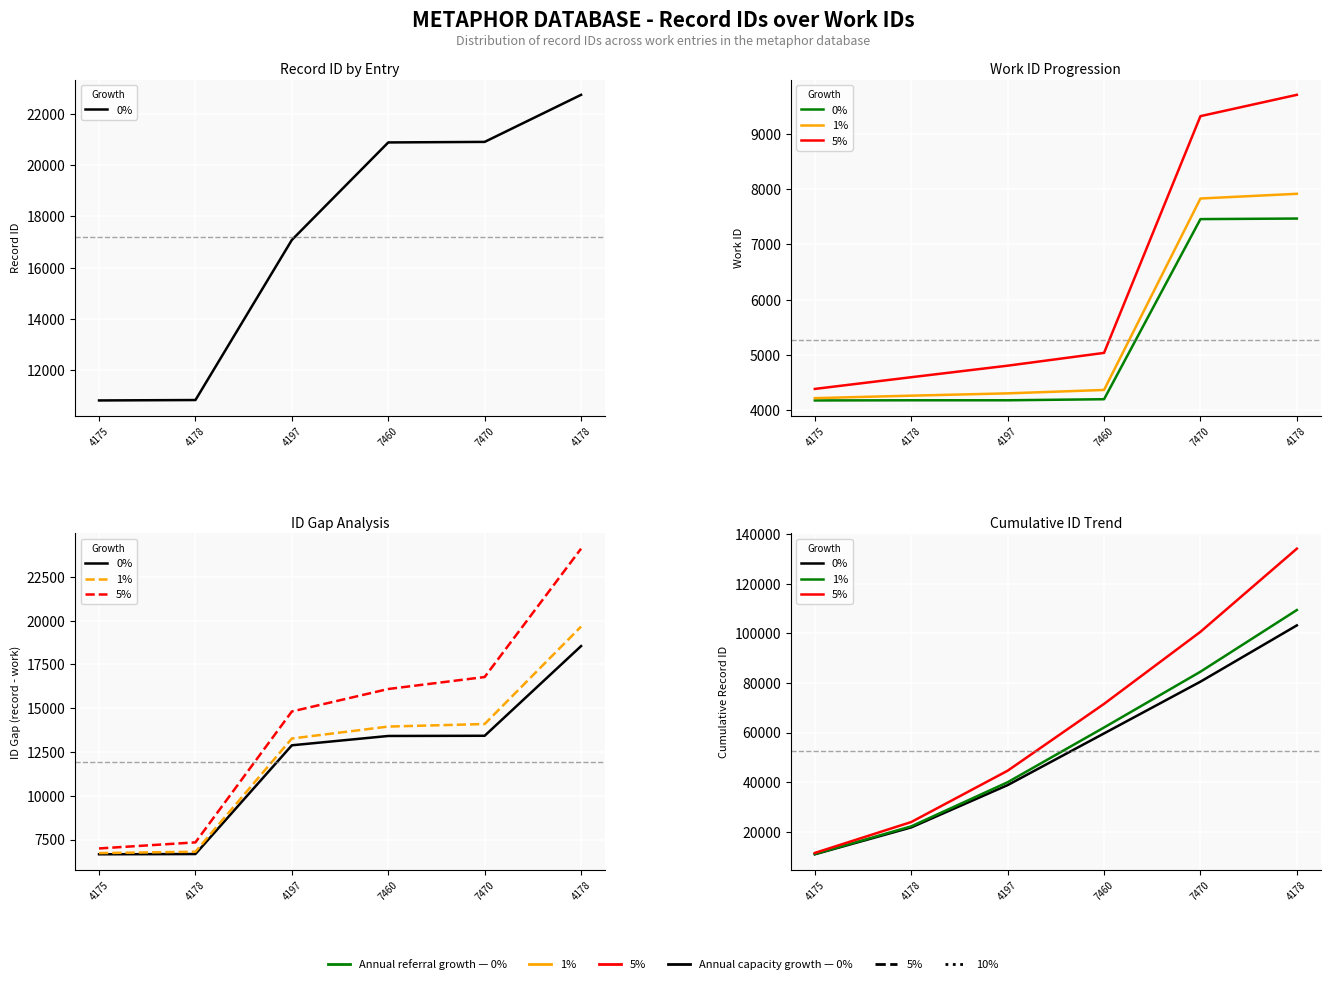

Which series changed the most between 4175 and 4178?

5%